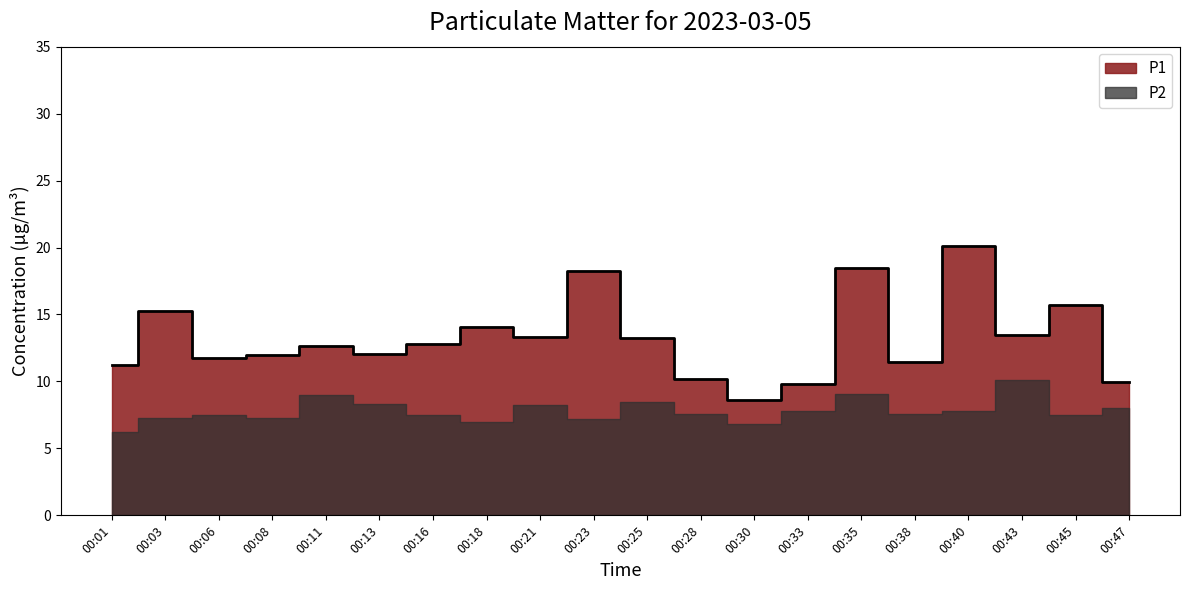

Read the value at 00:21.

13.3